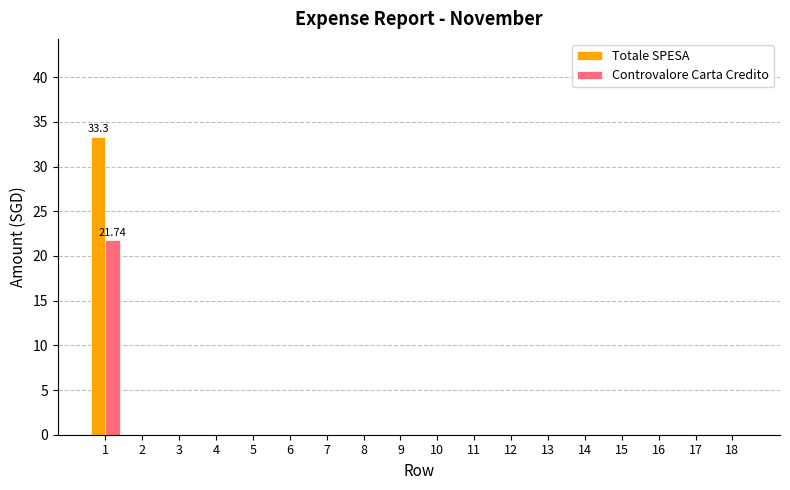

What is the sum of all Controvalore Carta Credito values?

21.7